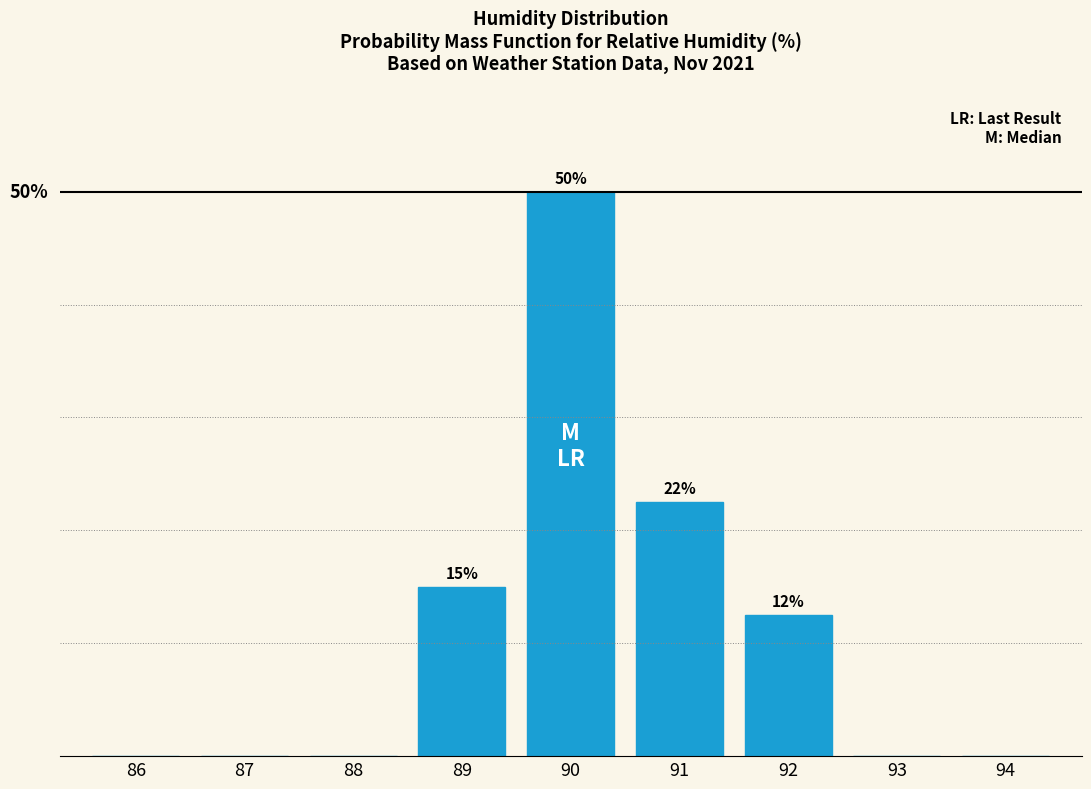

Are the bars horizontal?

No